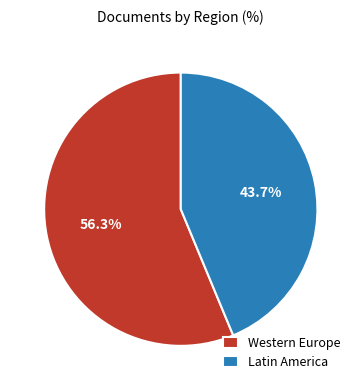

Is the sum of Latin America and Western Europe greater than half?

Yes